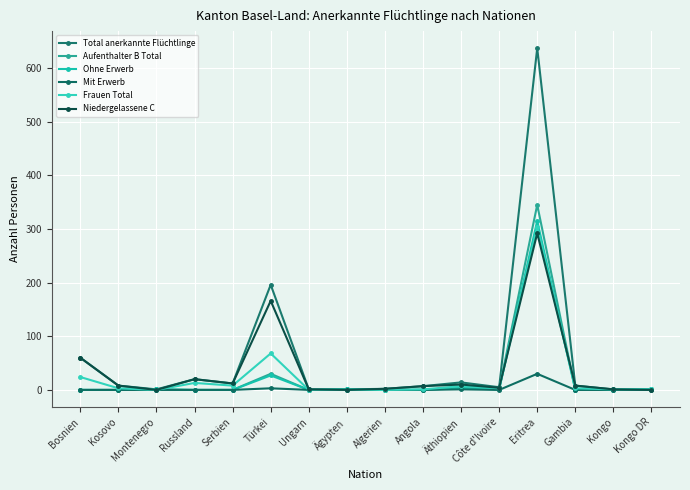

What is the label of the 6th point from the left?

Türkei